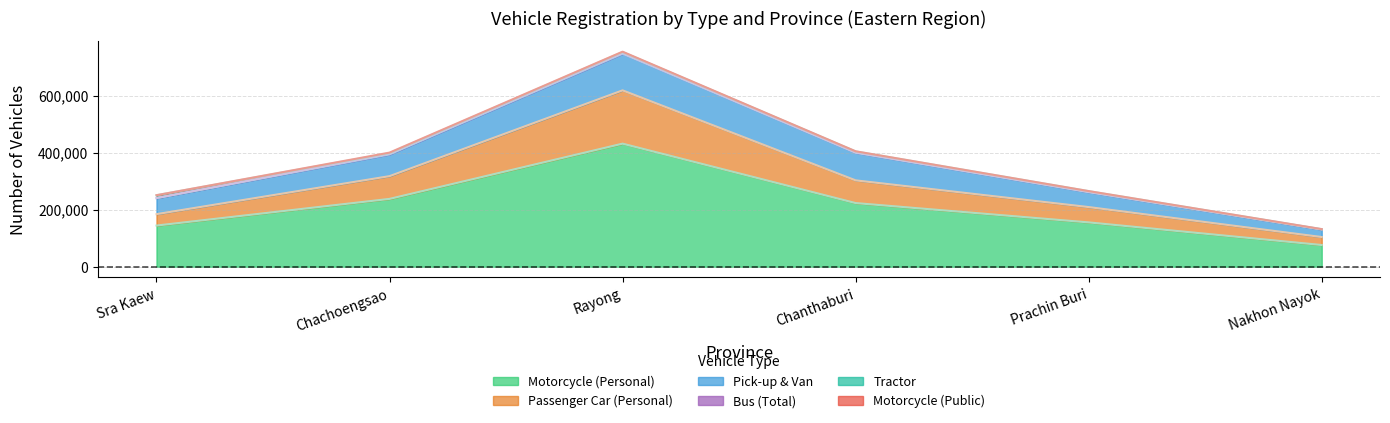

At which category does Pick-up & Van reach its first local peak?

Rayong